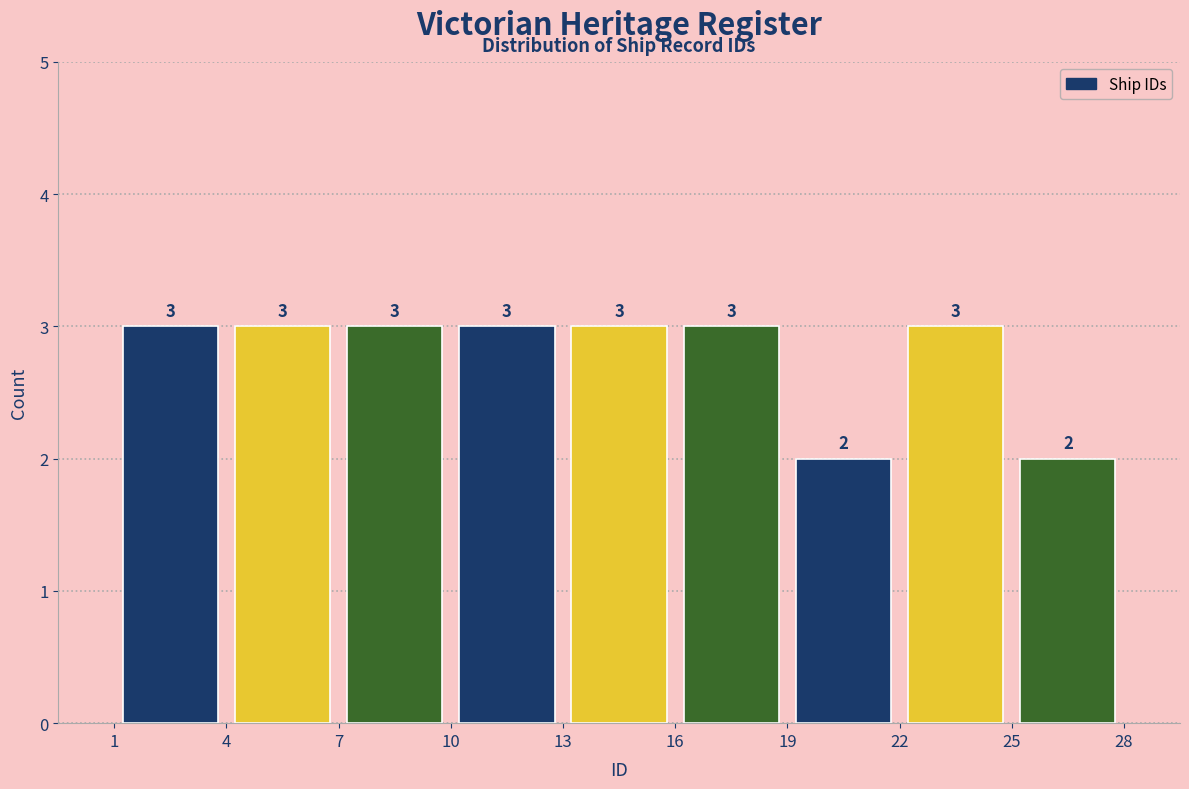

Reading left to right, list every bar in this chart as the range it spans on the x-axis followed by its height.

1 to 4: 3
4 to 7: 3
7 to 10: 3
10 to 13: 3
13 to 16: 3
16 to 19: 3
19 to 22: 2
22 to 25: 3
25 to 28: 2